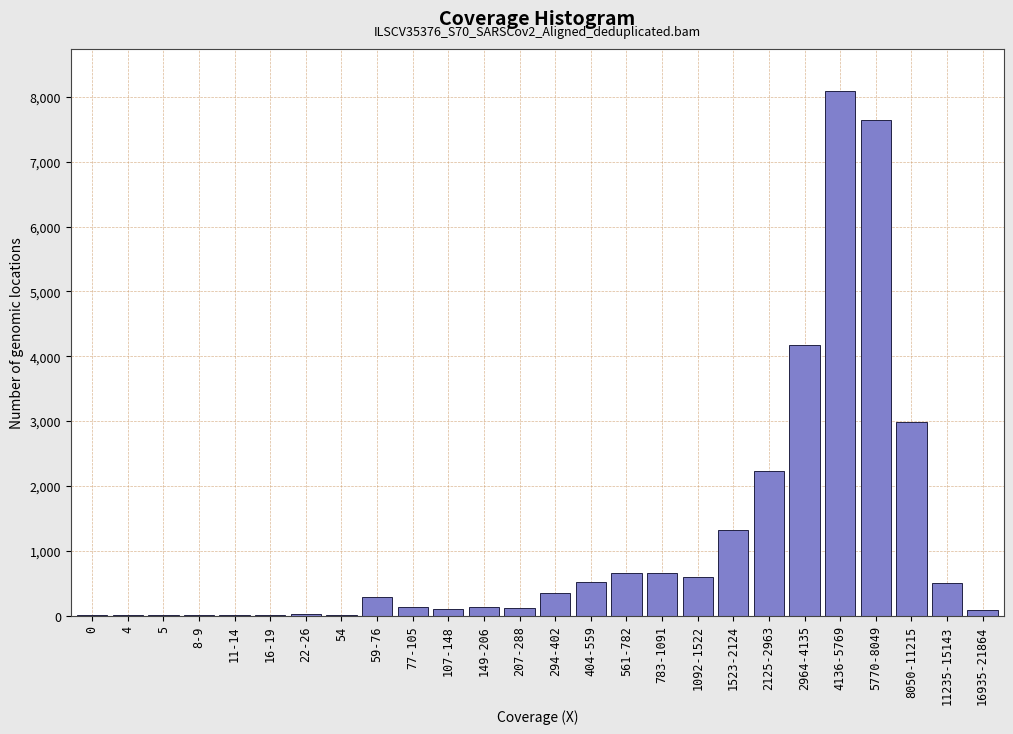

What is the sum of all values?

30644